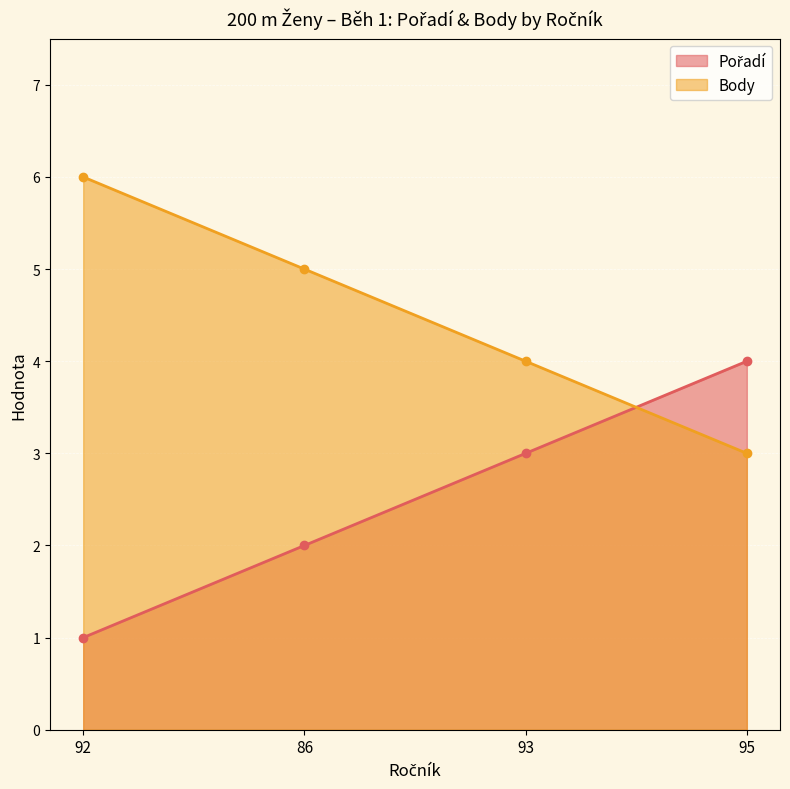

After their last crossing, which series has the higher values: Body or Pořadí?

Pořadí